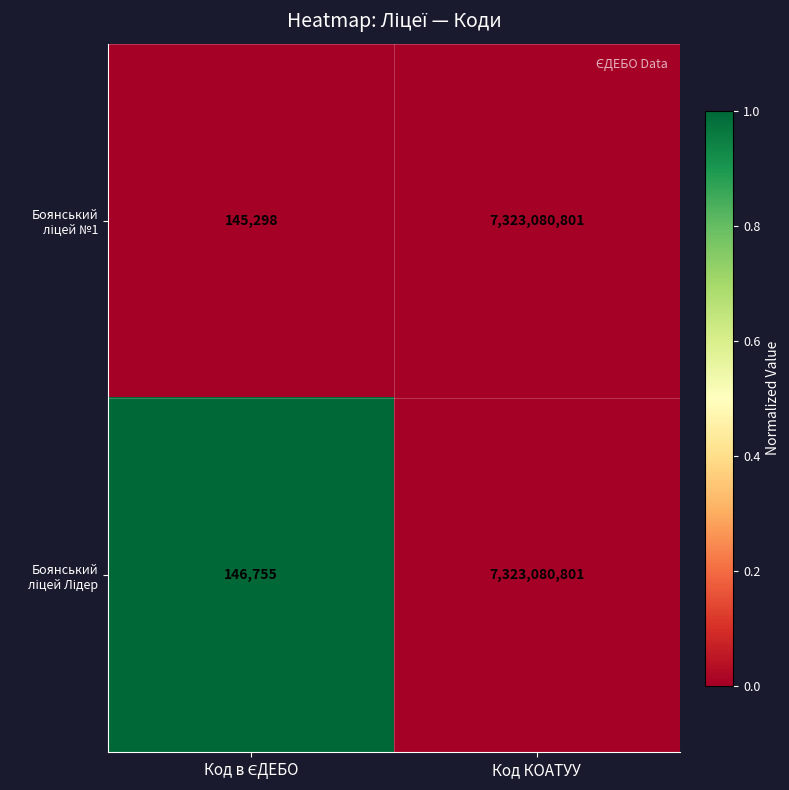

What is the total value across all series at Код КОАТУУ?

14646161602